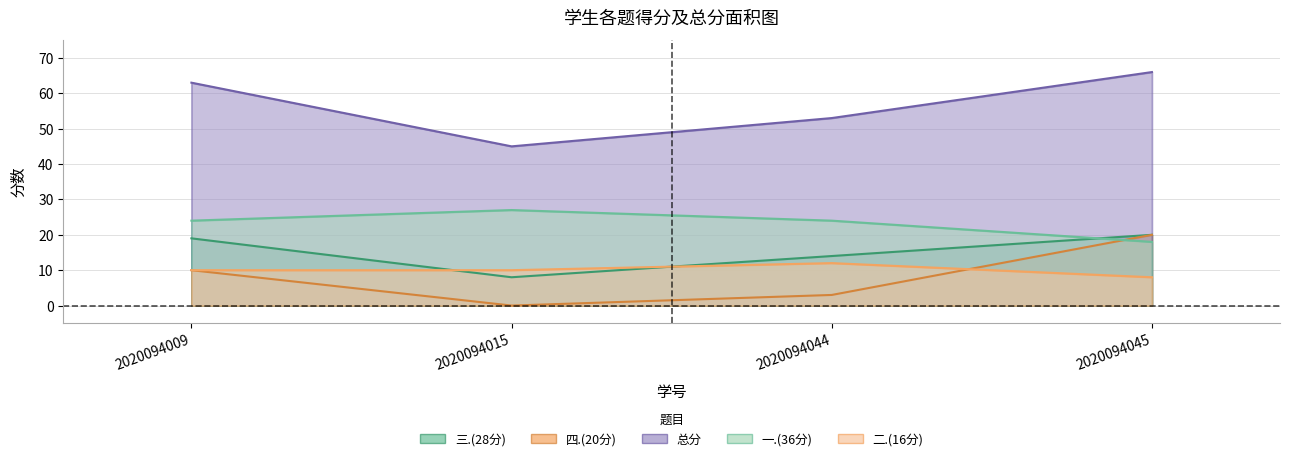

How many data points in 三.(28分) are above 19?

1